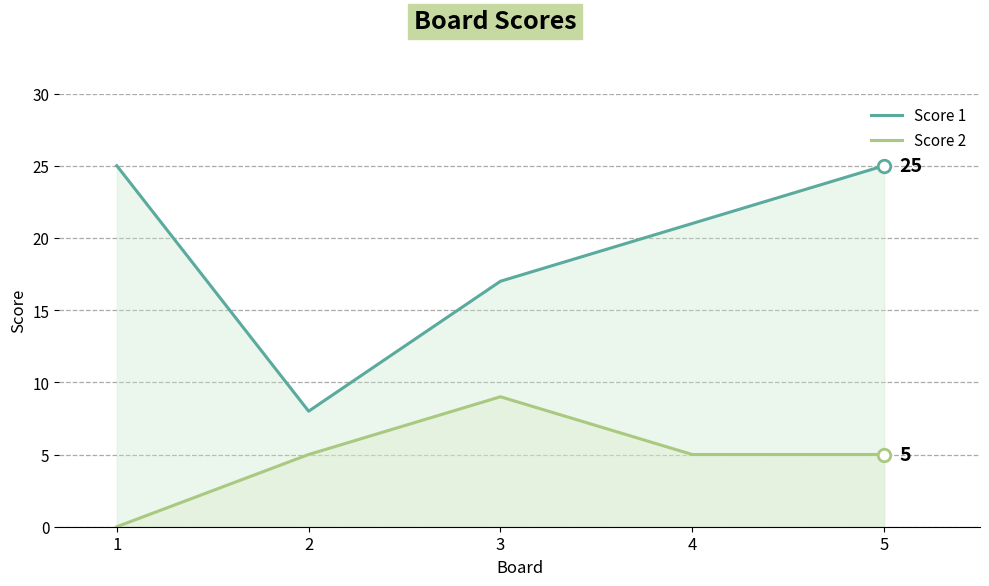

Reading left to right, what are all the values shown in this chart?

Score 1: 1=25	2=8	3=17	4=21	5=25
Score 2: 1=0	2=5	3=9	4=5	5=5